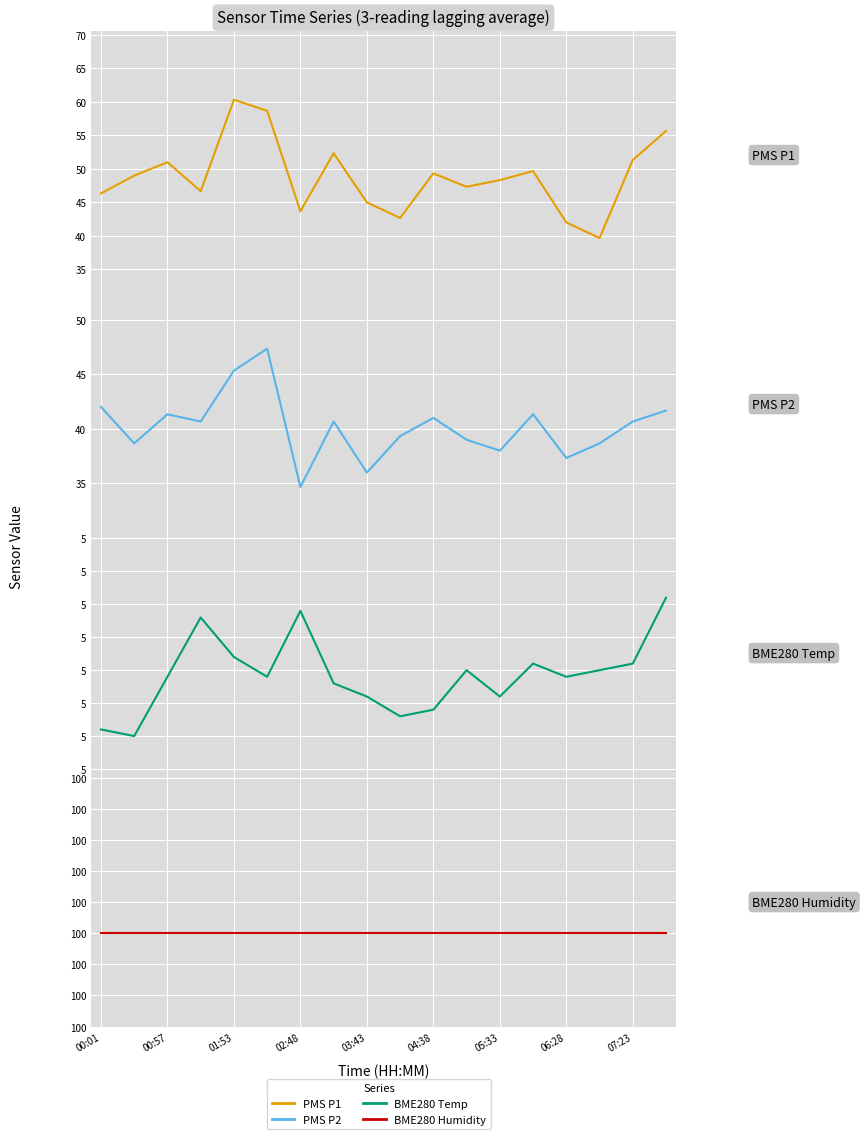

Which series has the widest spread of values?

PMS_P1